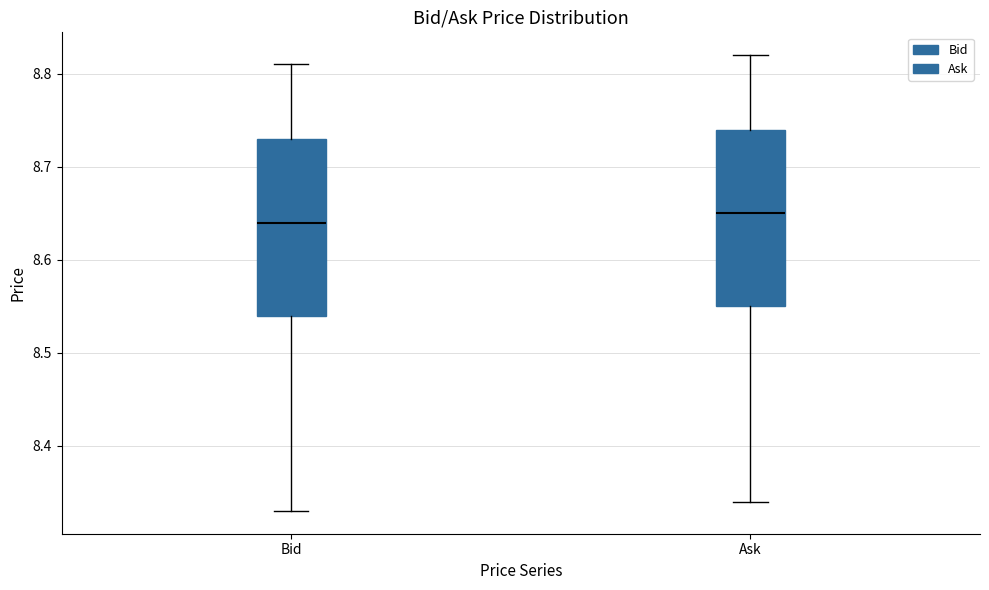

Reading left to right, read every box against the y-axis: the position of its median line, the range the box covers, and the ends of its whiskers. The values are not printed on the chart, so give them approximately, as read against the axis.

Bid: median 8.64, box 8.54 to 8.73, whiskers 8.33 to 8.81
Ask: median 8.65, box 8.55 to 8.74, whiskers 8.34 to 8.82